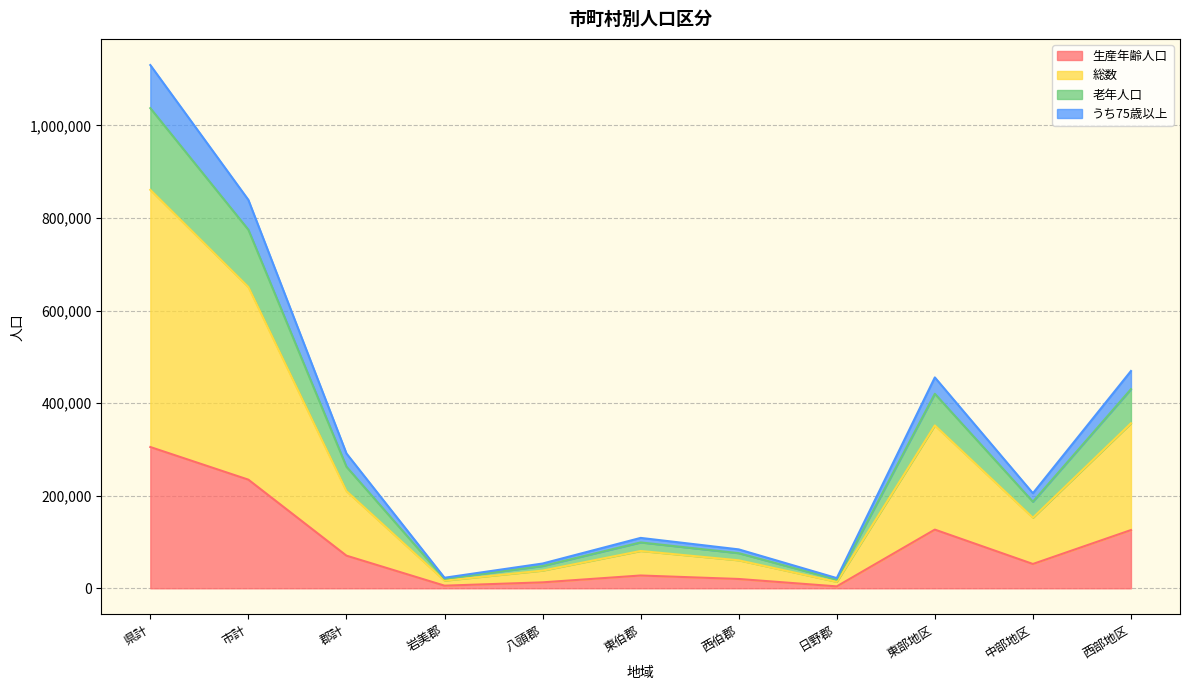

Does the chart have visible grid lines?

Yes